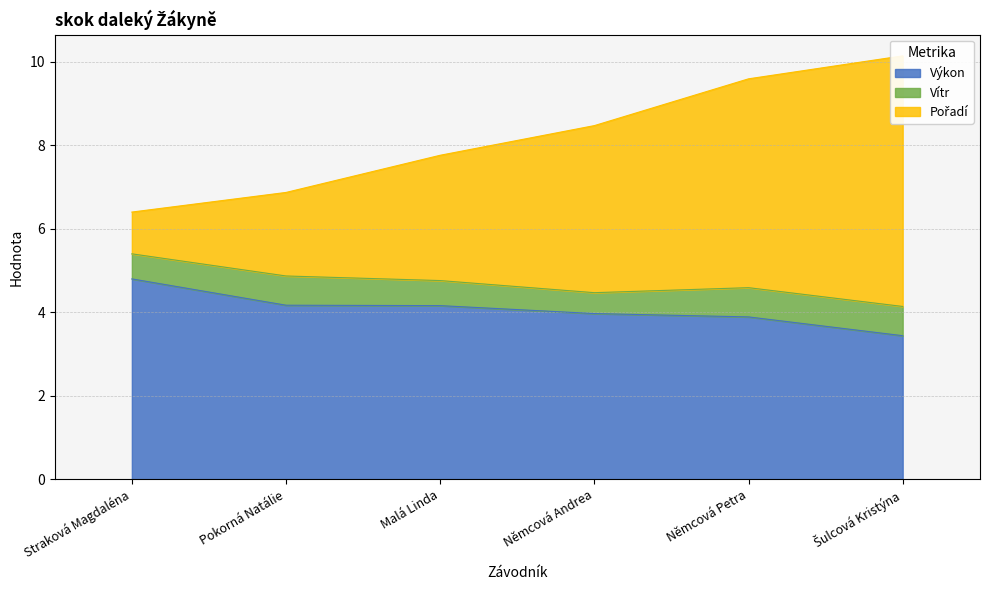

Count the number of categories in the chart.

6